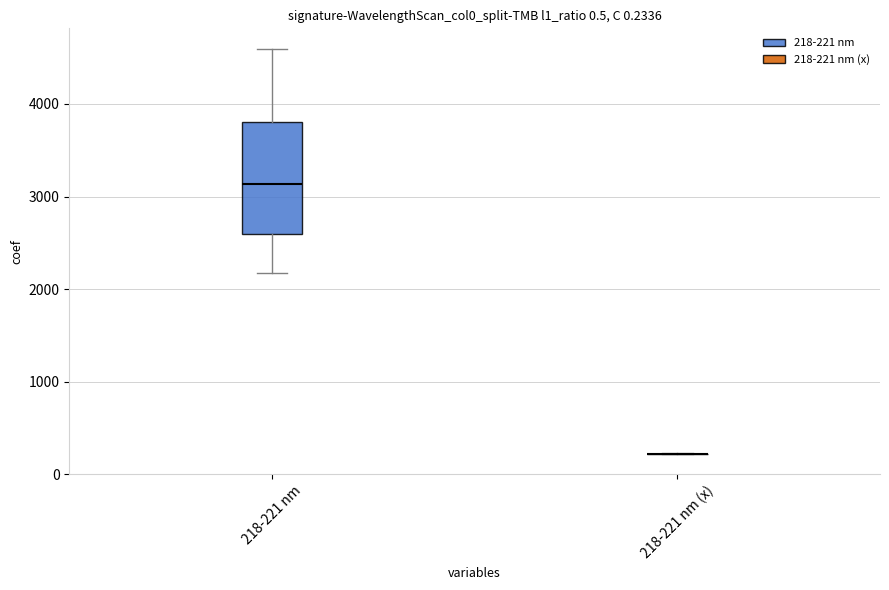

Which box is the tallest, from its lower edge to its upper edge?

218-221 nm